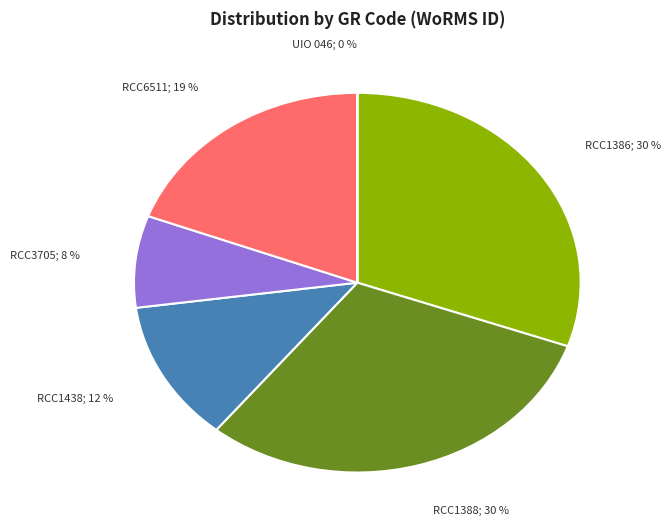

Is there a majority slice in this chart?

No